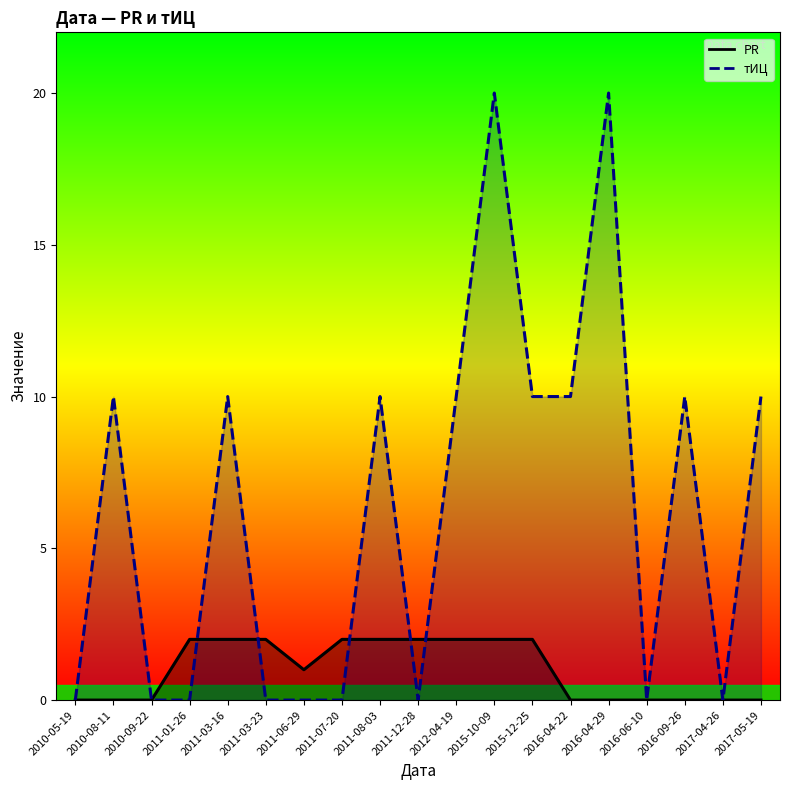

Reading right to left, extract all data points from this chart.

PR: 2017-05-19=0	2017-04-26=0	2016-09-26=0	2016-06-10=0	2016-04-29=0	2016-04-22=0	2015-12-25=2	2015-10-09=2	2012-04-19=2	2011-12-28=2	2011-08-03=2	2011-07-20=2	2011-06-29=1	2011-03-23=2	2011-03-16=2	2011-01-26=2	2010-09-22=0	2010-08-11=0	2010-05-19=0
тИЦ: 2017-05-19=10	2017-04-26=0	2016-09-26=10	2016-06-10=0	2016-04-29=20	2016-04-22=10	2015-12-25=10	2015-10-09=20	2012-04-19=10	2011-12-28=0	2011-08-03=10	2011-07-20=0	2011-06-29=0	2011-03-23=0	2011-03-16=10	2011-01-26=0	2010-09-22=0	2010-08-11=10	2010-05-19=0